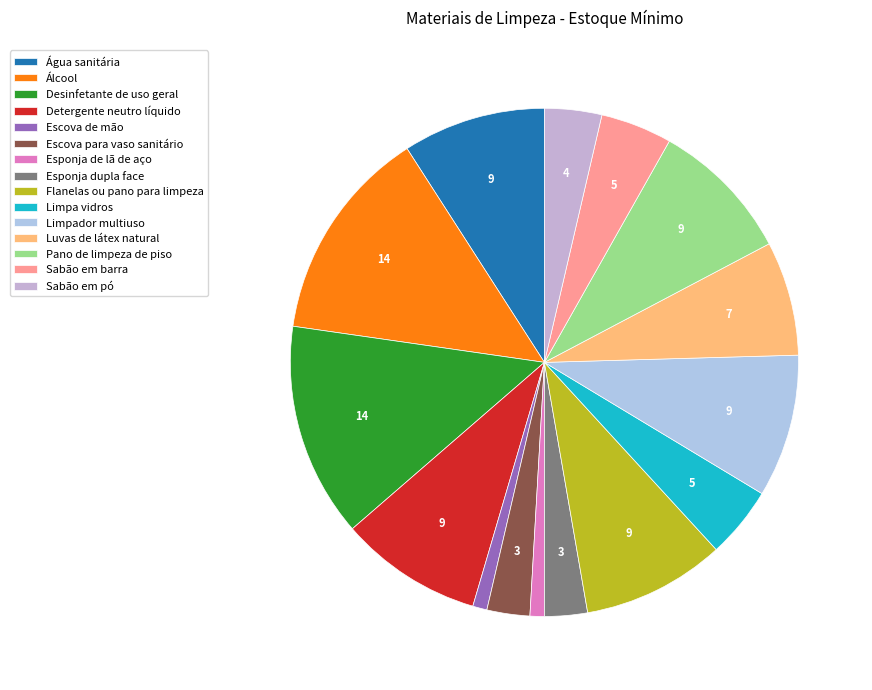

To the nearest percent, what is the difference between the largest and smallest slice percentages?

13%